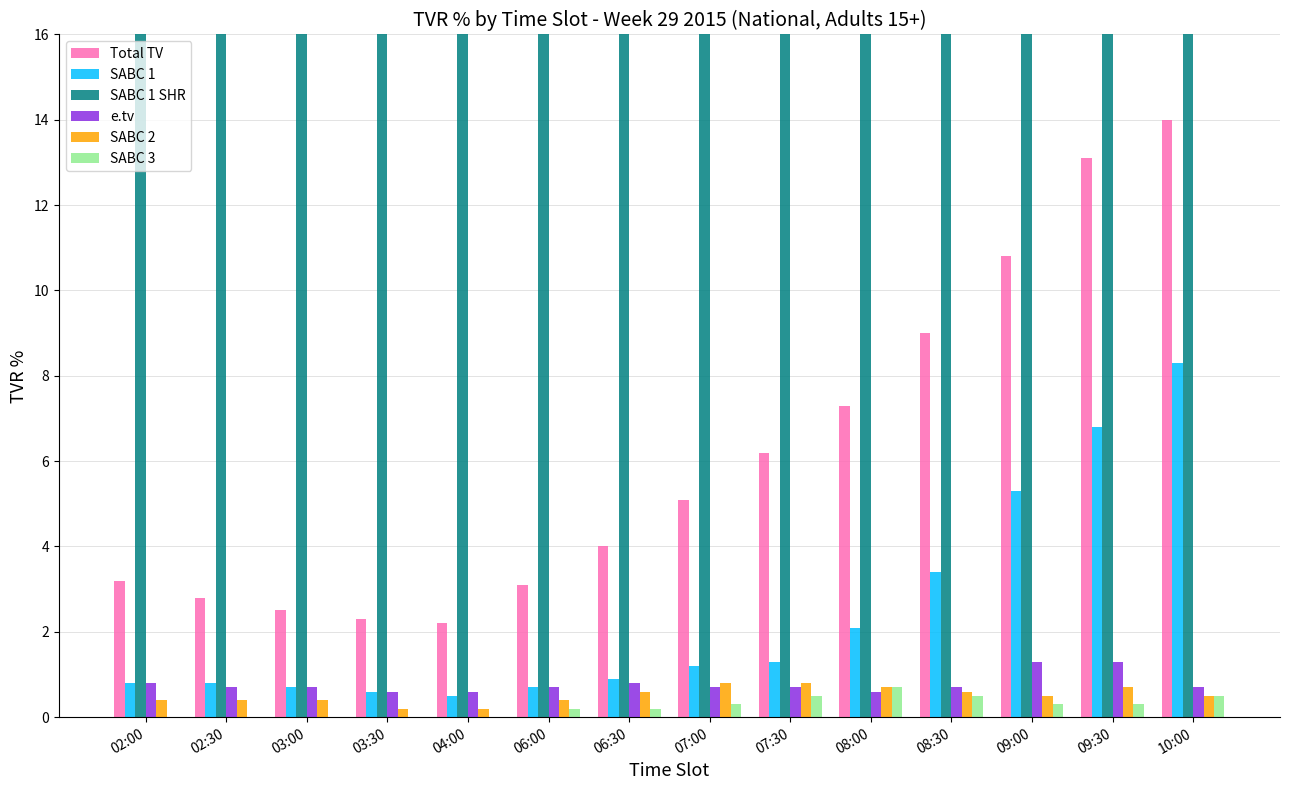

What is the value of the SABC 1 SHR bar at the 3rd from the left?

26.0